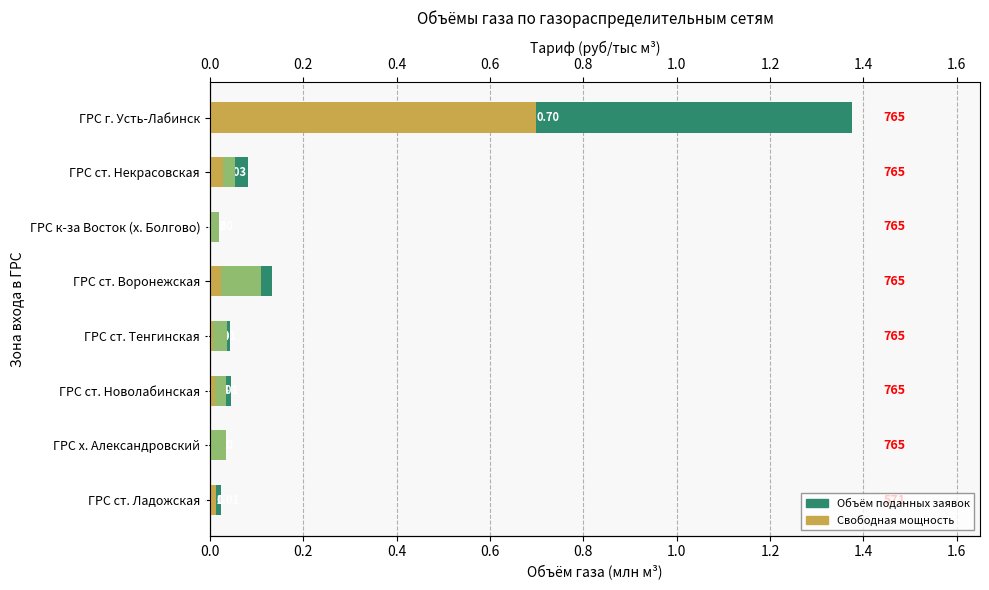

Which series has the largest total across all categories?

Объём поданных заявок